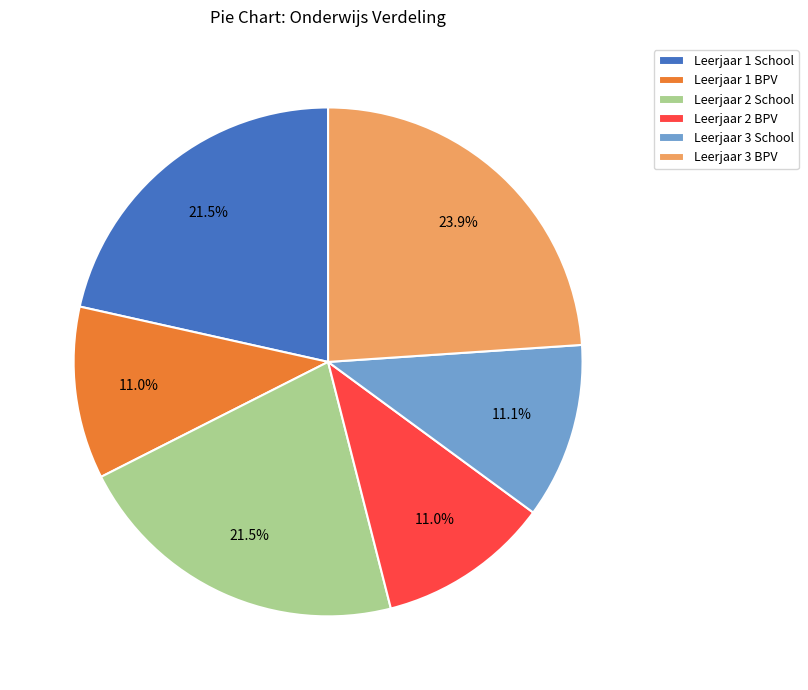

Between Leerjaar 2 BPV and Leerjaar 1 School, which is larger?

Leerjaar 1 School